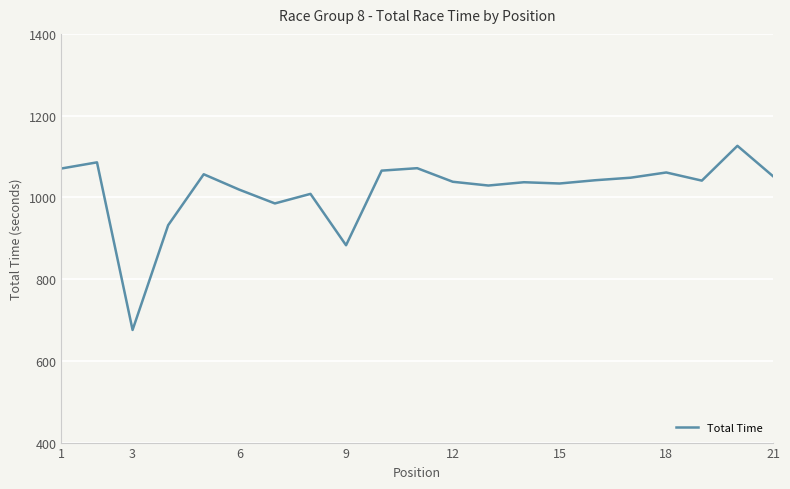

What is the greatest value displayed?

1126.1